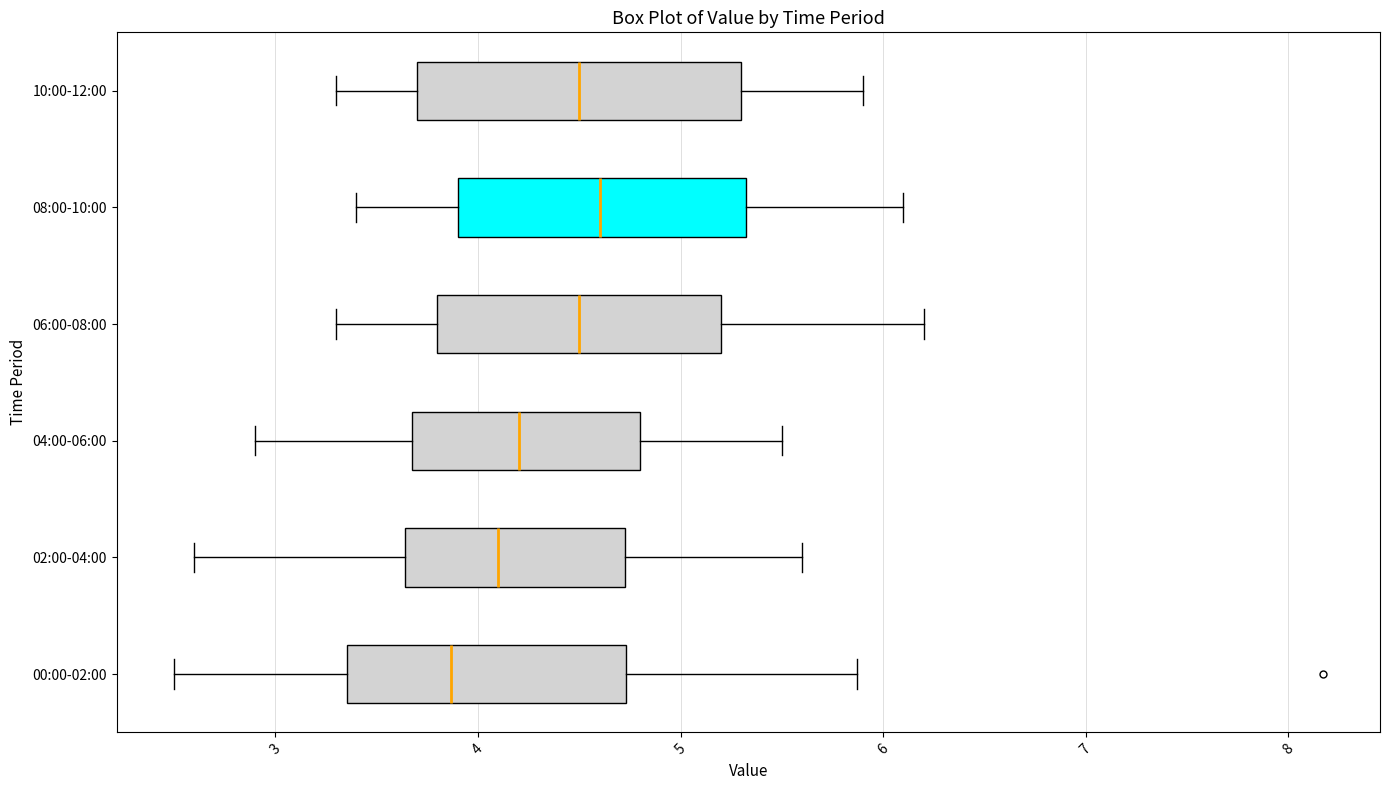

Reading bottom to top, transcribe this box plot: for each box, give where its median line is, the range the box spans, and where its two whiskers end, as read against the x-axis. The values are not printed on the chart, so give them approximately, as read against the axis.

00:00-02:00: median 3.9, box 3.4 to 4.7, whiskers 2.5 to 5.9
02:00-04:00: median 4.1, box 3.6 to 4.7, whiskers 2.6 to 5.6
04:00-06:00: median 4.2, box 3.7 to 4.8, whiskers 2.9 to 5.5
06:00-08:00: median 4.5, box 3.8 to 5.2, whiskers 3.3 to 6.2
08:00-10:00: median 4.6, box 3.9 to 5.3, whiskers 3.4 to 6.1
10:00-12:00: median 4.5, box 3.7 to 5.3, whiskers 3.3 to 5.9